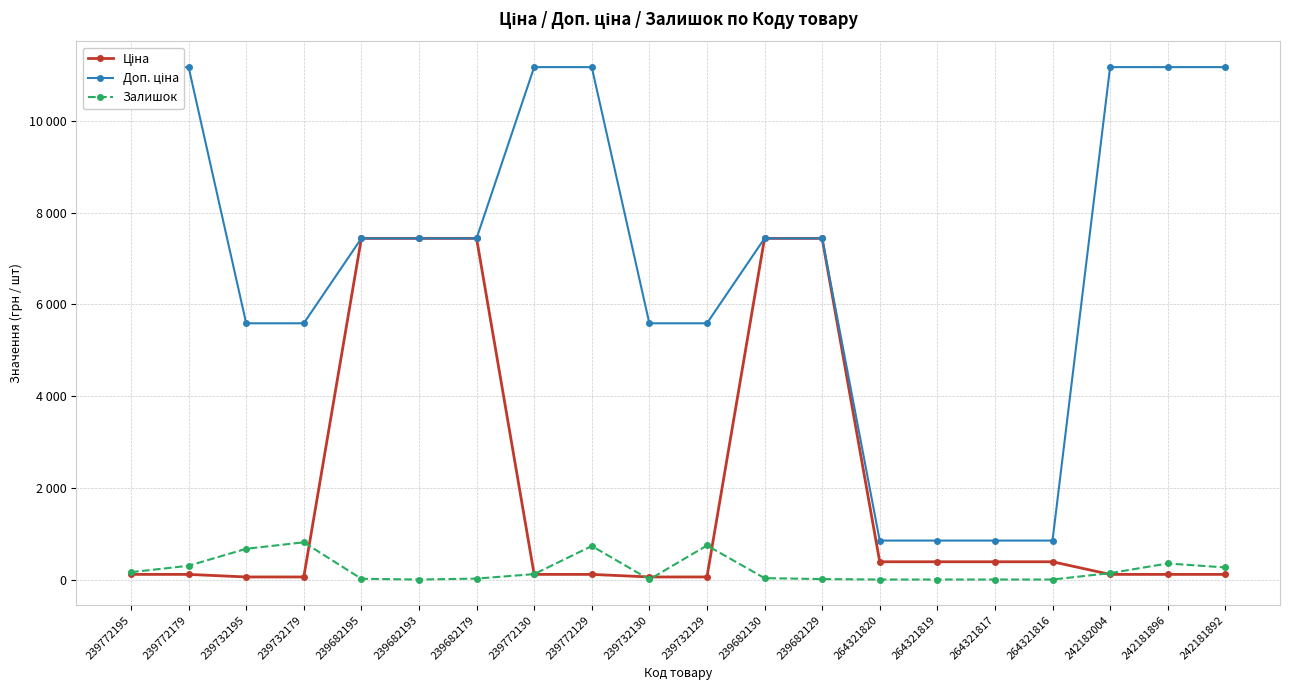

True or false: Ціна and Доп. ціна cross at least once.

False